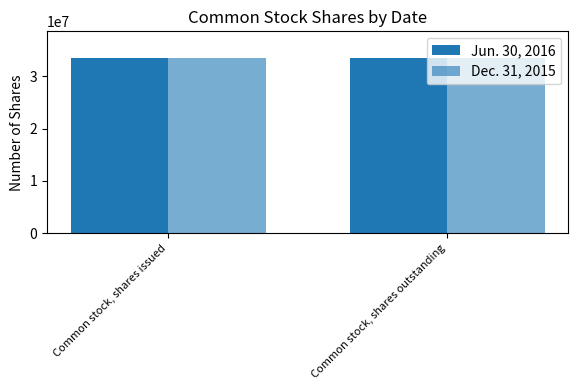

What is the sum of all Jun. 30, 2016 values?

67147608